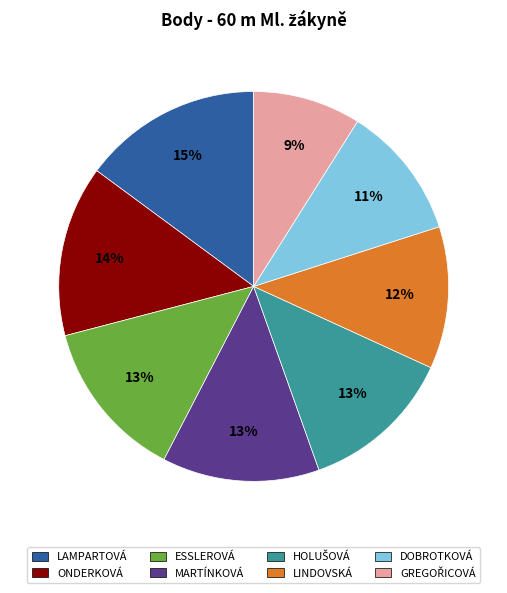

What is the ratio of the value at MARTÍNKOVÁ to the value at ESSLEROVÁ?

1.0